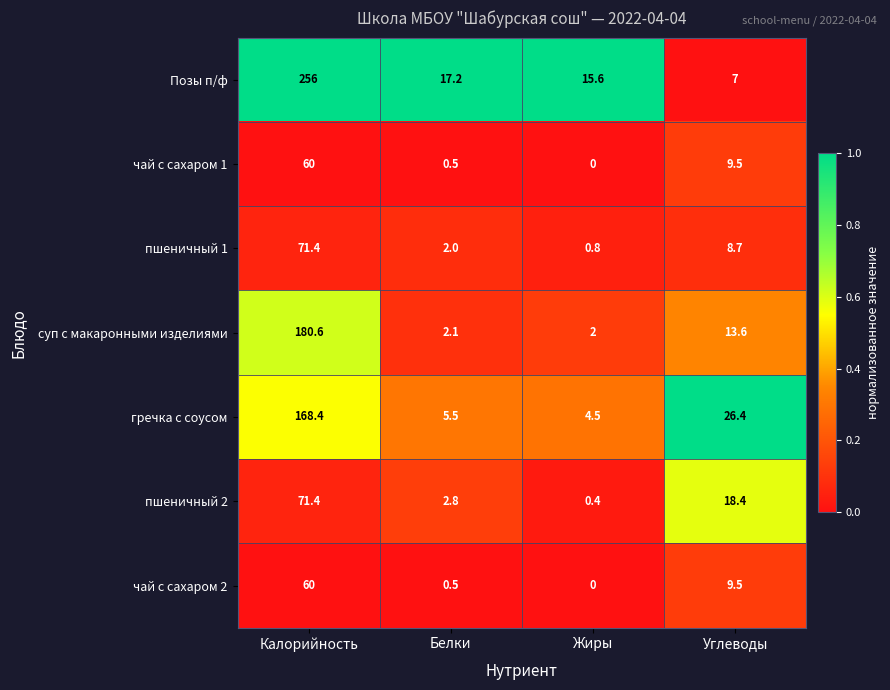

Which series changed the most between Калорийность and Белки?

Позы п/ф